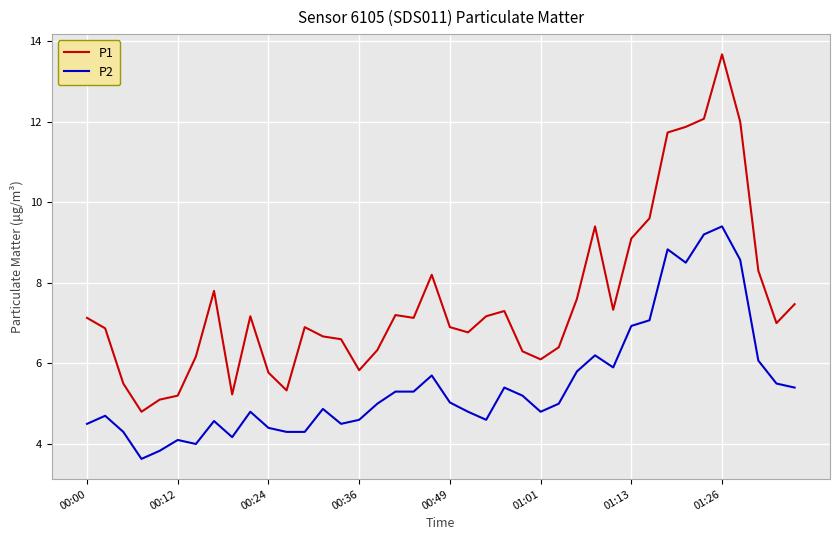

What is the lowest value of the P1 series?

4.8